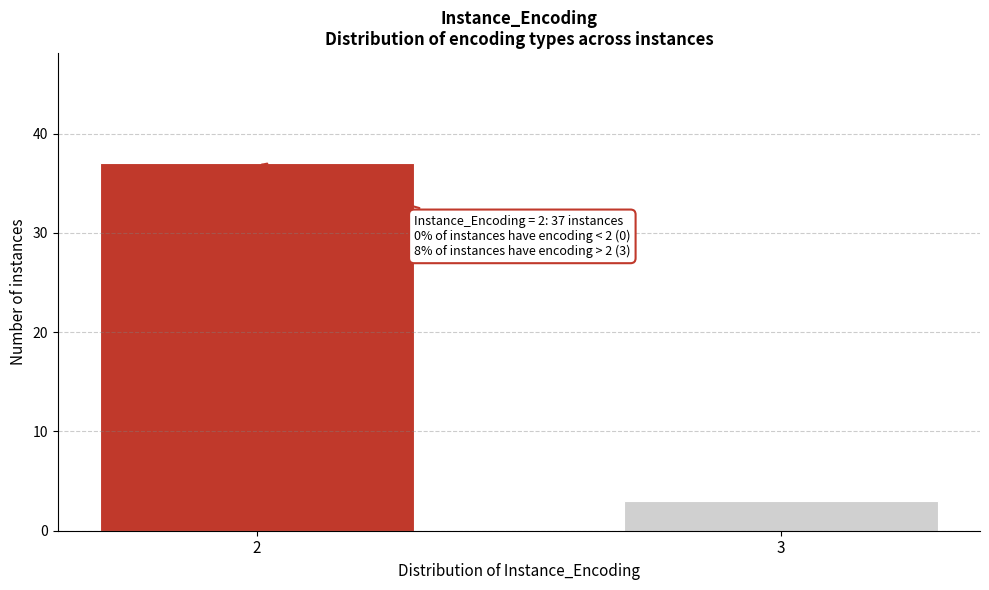

Reading left to right, what are all the values shown in this chart?

37	3